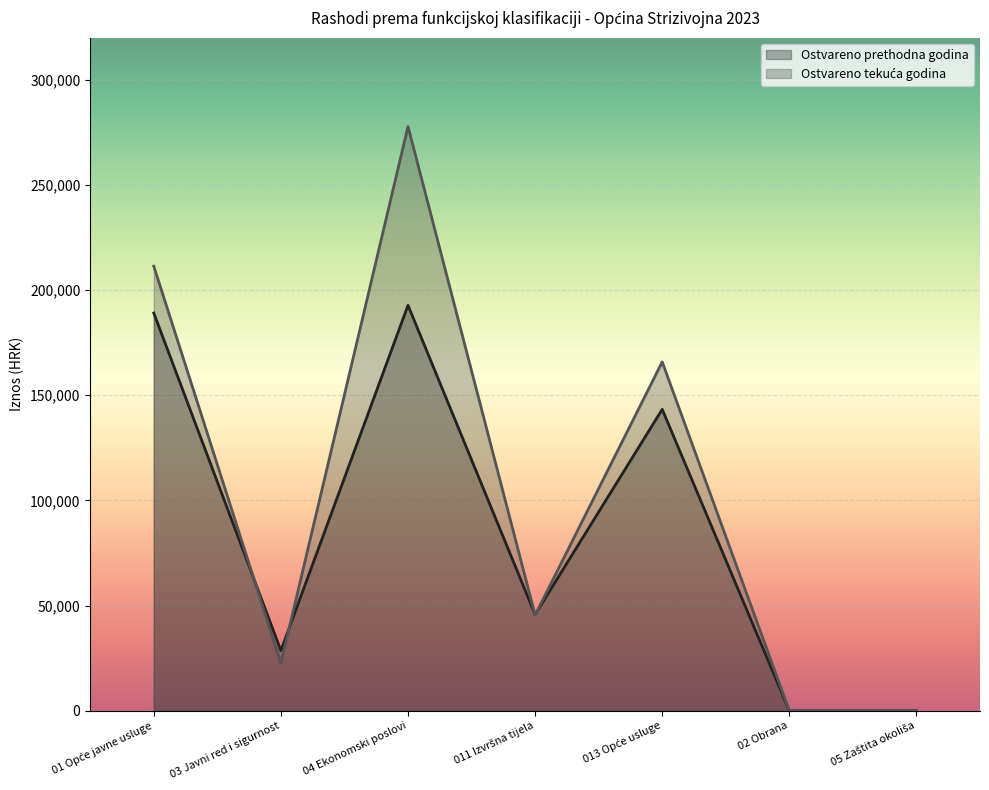

Does the chart display data point markers on the line(s)?

No